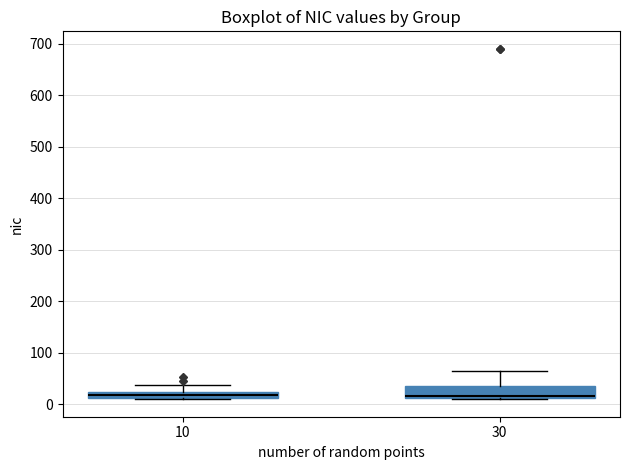

Where does the upper whisker of the box at x = 30 end on the y-axis? The values are not printed on the chart, so give them approximately, as read against the axis.

60